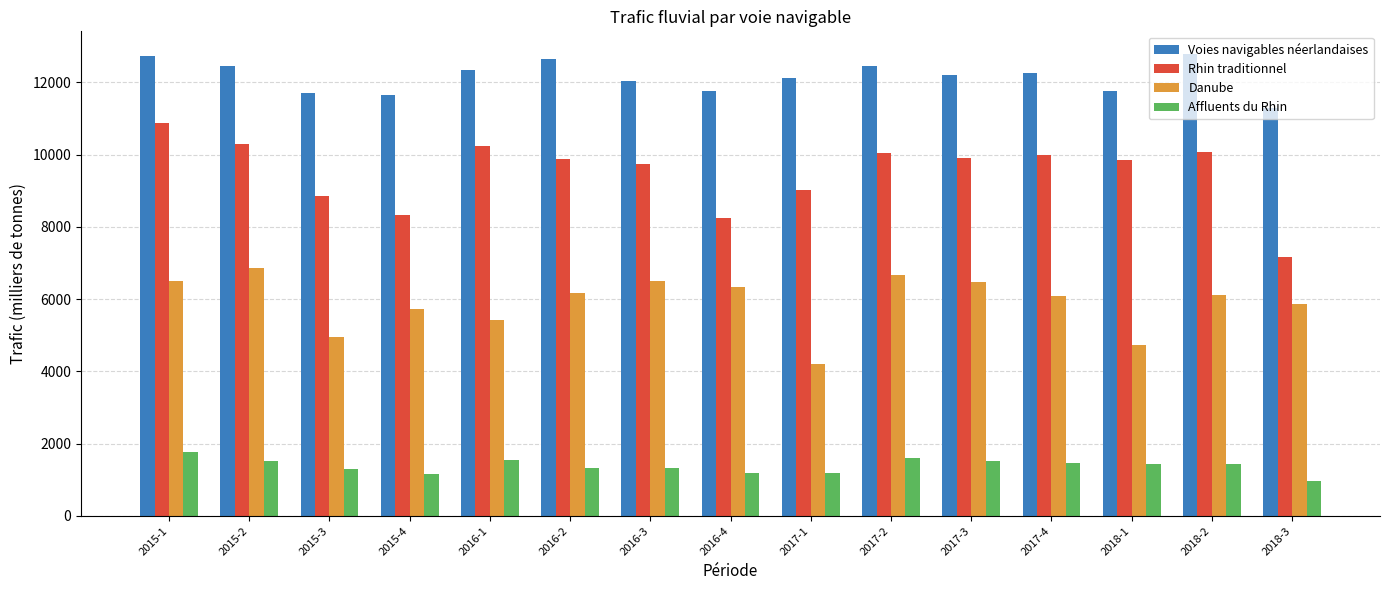

What is the maximum value shown in the chart?

12773.0